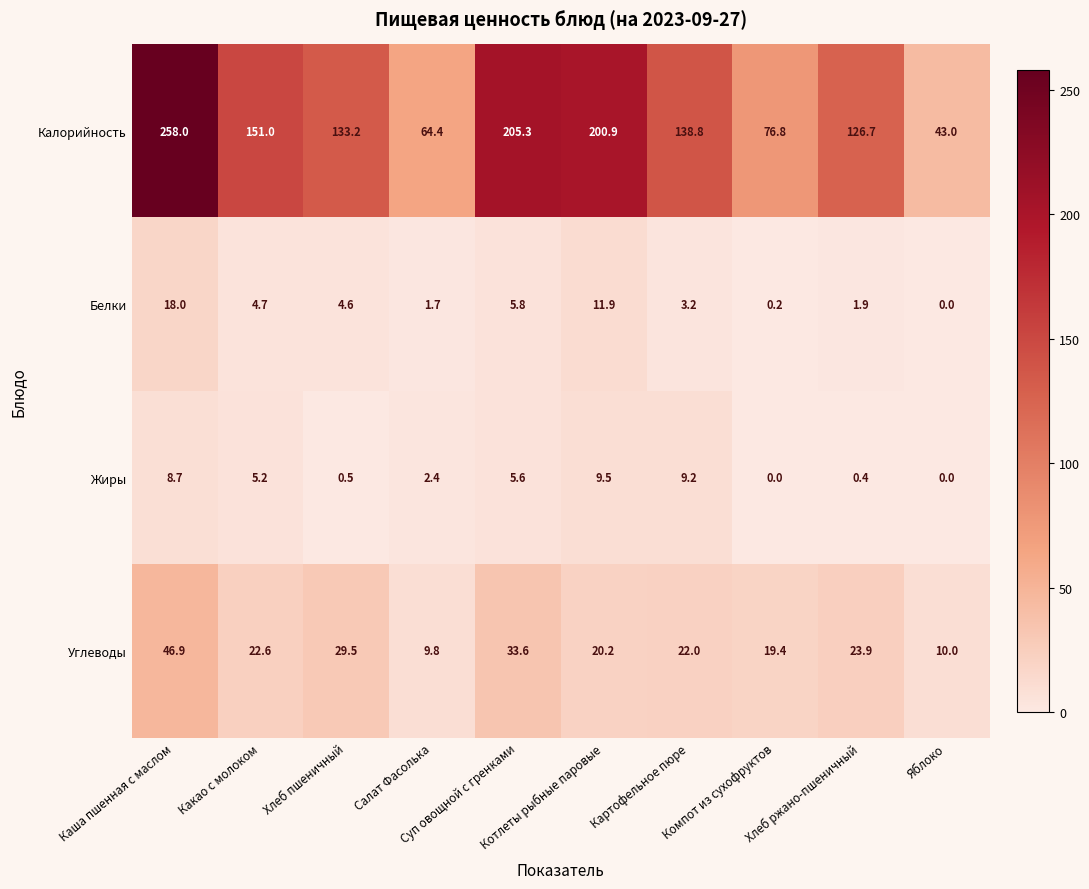

What is the greatest value displayed?

258.0